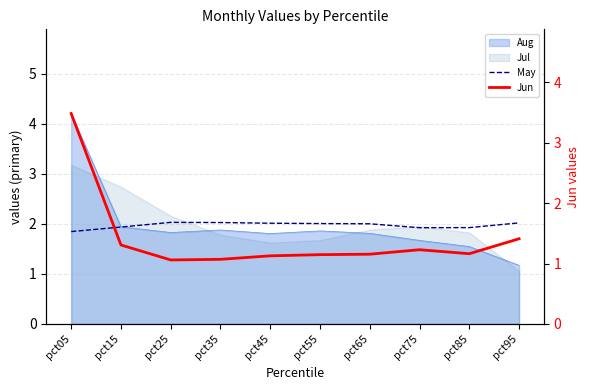

Where is the first local minimum for Jun?

pct25